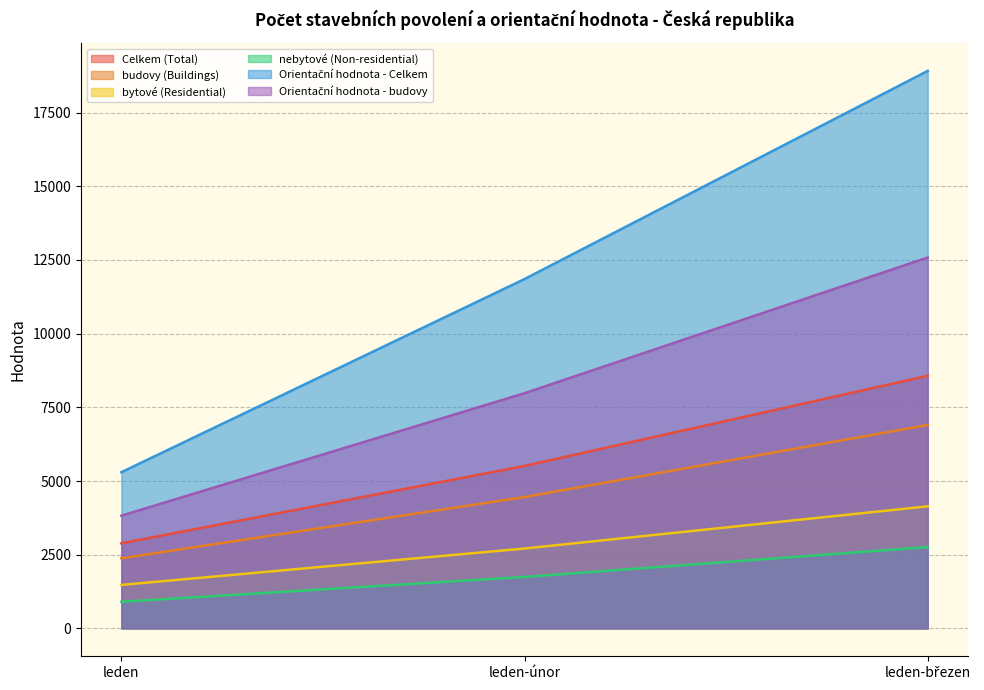

Which series has the largest total across all categories?

Orientační hodnota - Celkem